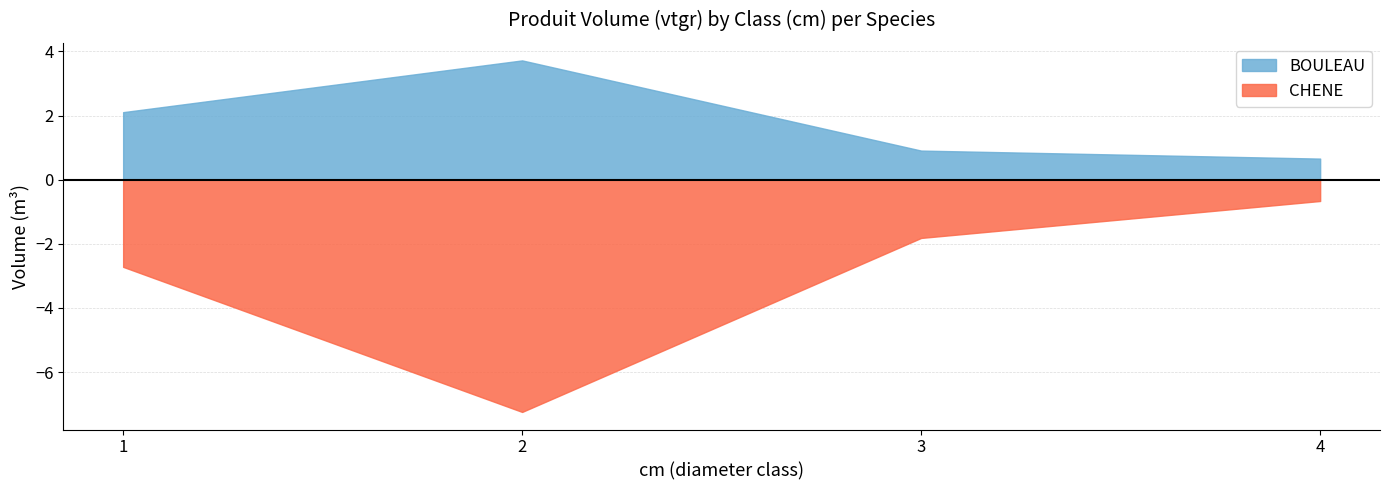

True or false: CHENE has more than 1 points higher than both neighbors.

False